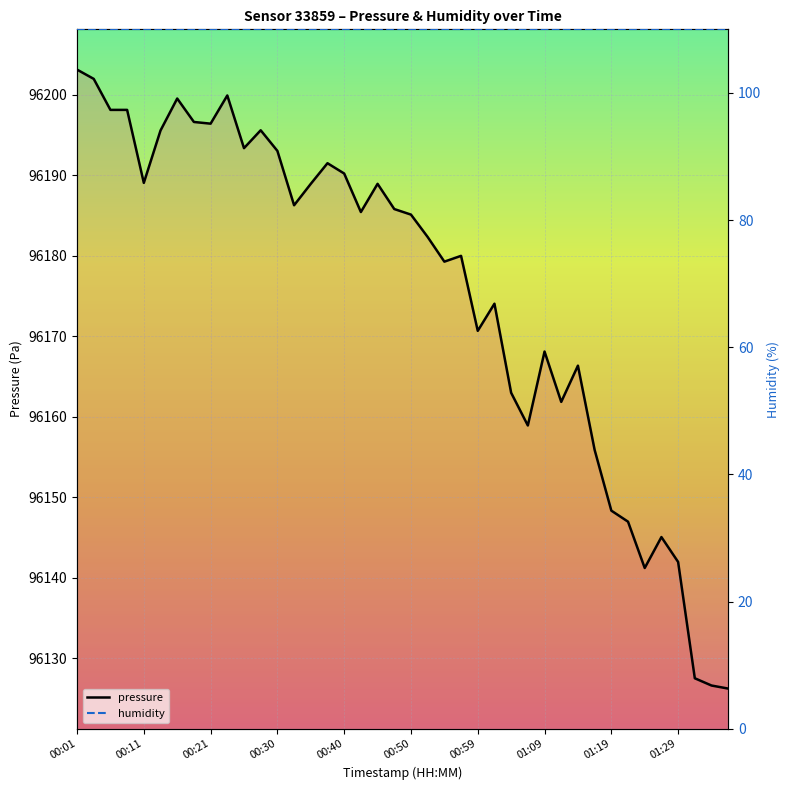

True or false: pressure and humidity intersect in this chart.

False